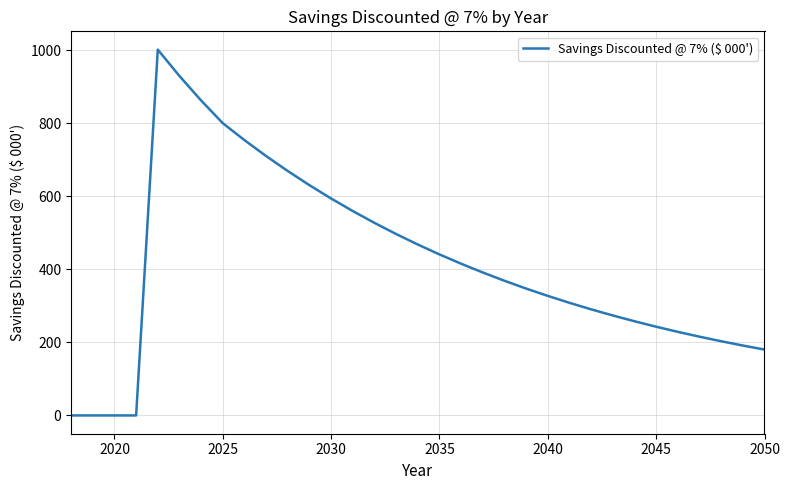

What is the maximum value shown in the chart?

1001.4